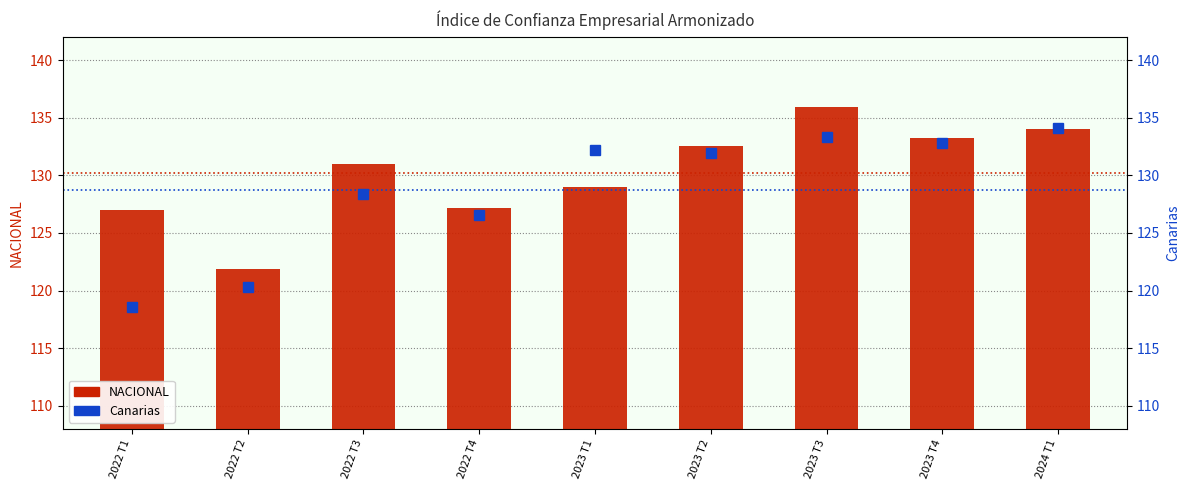

The value of Canarias at 2023 T2 is 208.1. True or false?

False